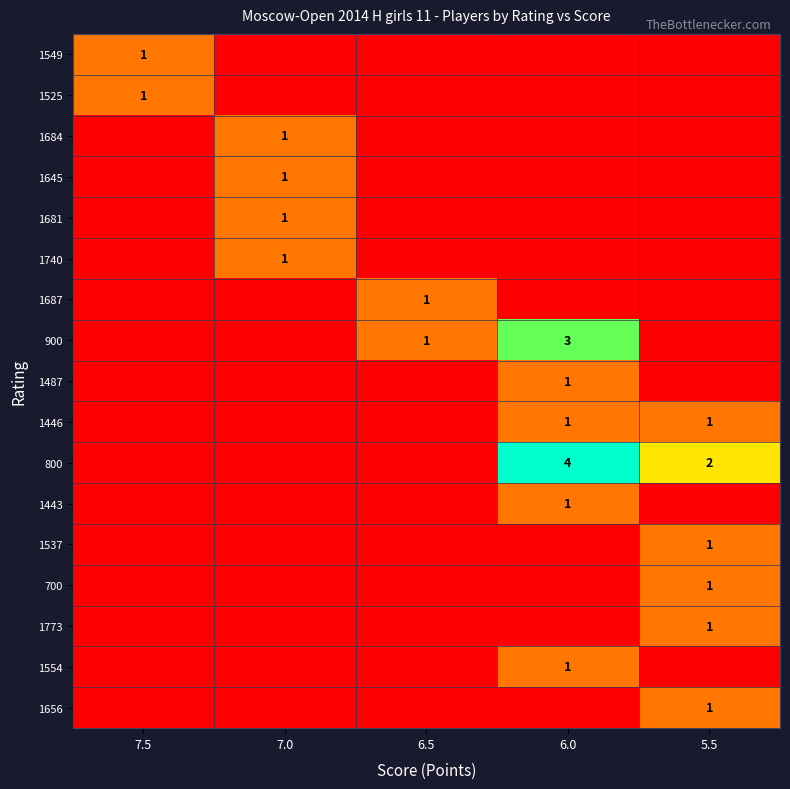

Is it true that 900 equals 3 at 6.0?

True